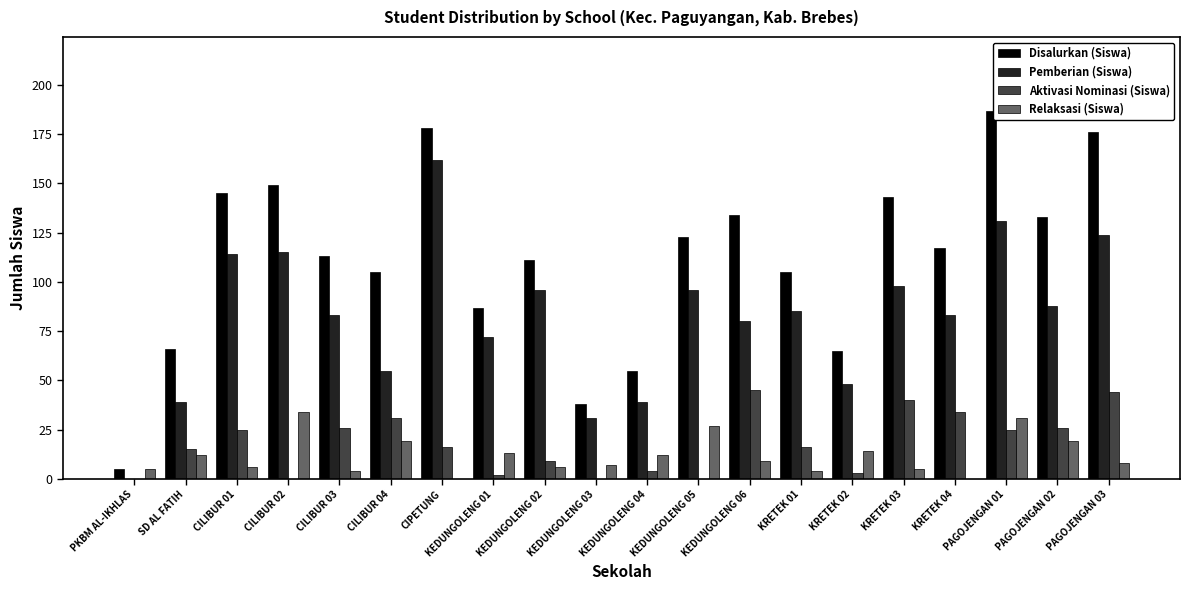

Is it true that Disalurkan (Siswa) equals 234 at PAGOJENGAN 02?

False